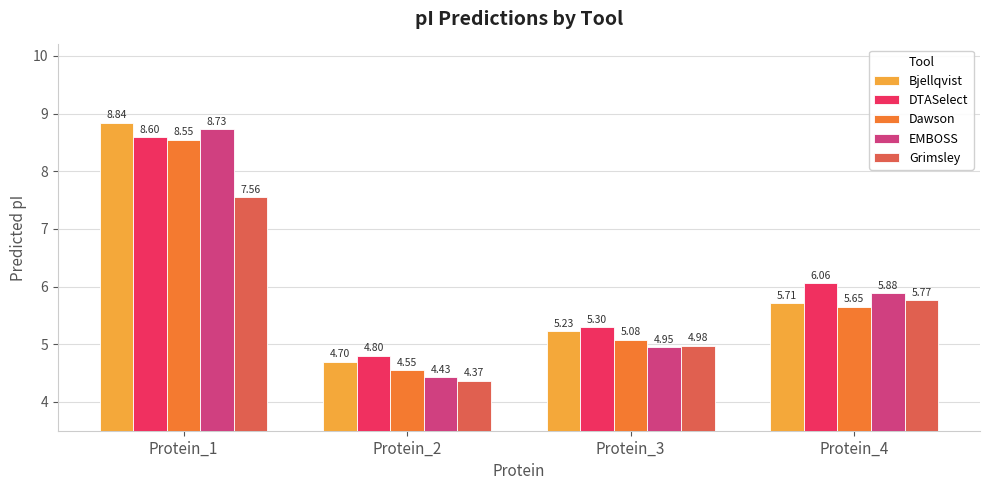

Rank the categories by Bjellqvist value from lowest to highest.

Protein_2, Protein_3, Protein_4, Protein_1